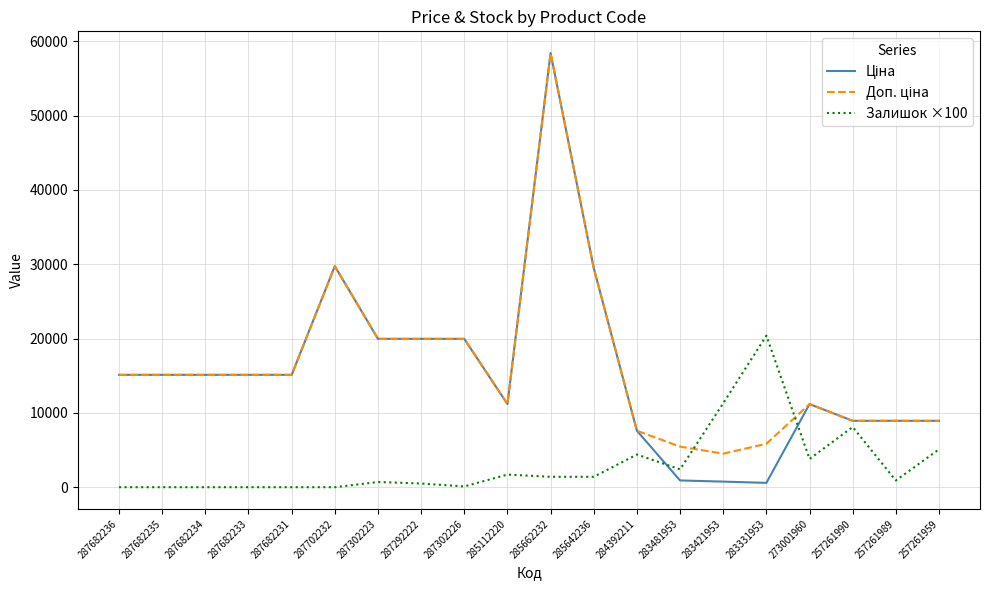

The value of Залишок ×100 at 257261990 is 8100.0. True or false?

True